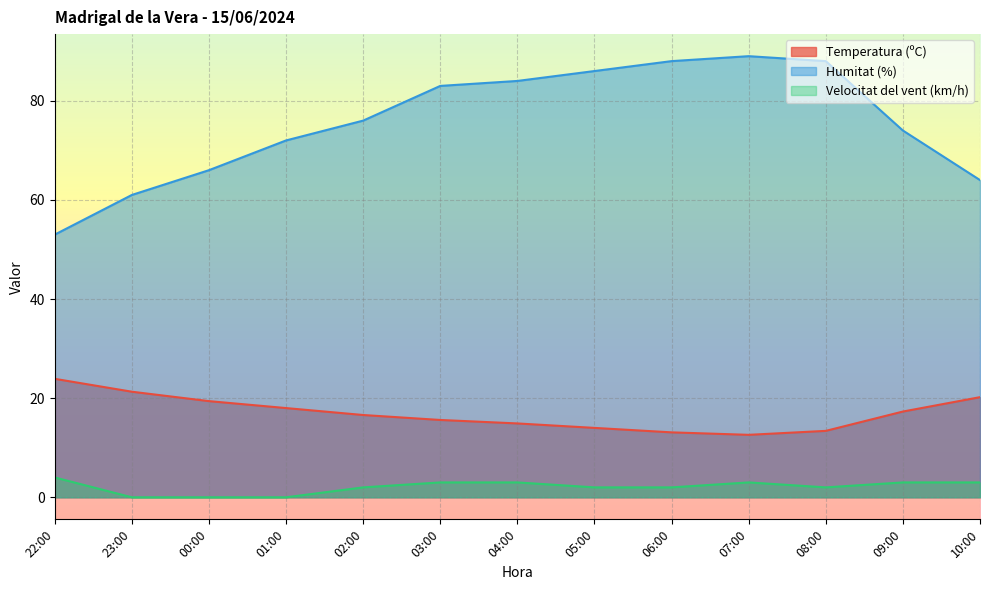

What is the approximate value of Temperatura (ºC) at 03:00?

15.6